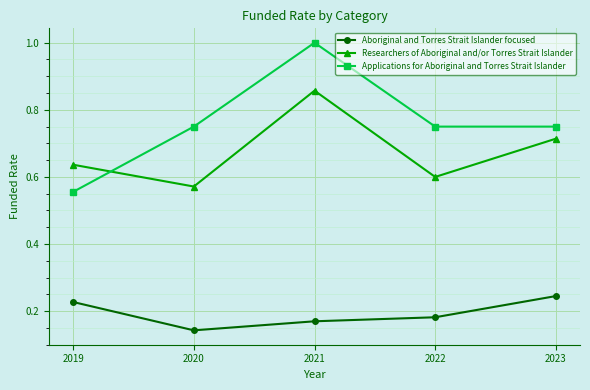

What is the total value across all series at 2022?

1.5